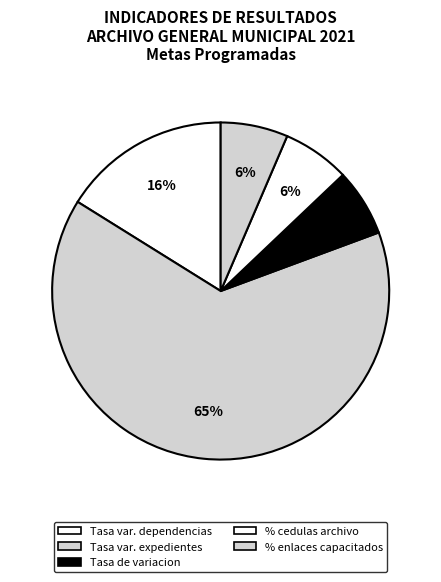

How many slices are in this pie chart?

5